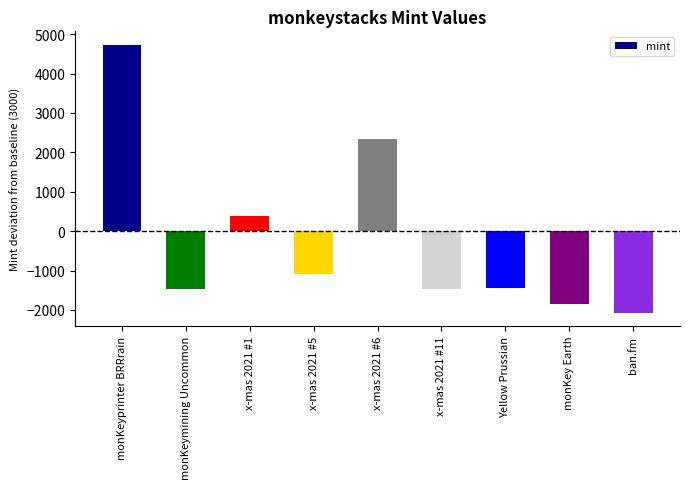

What is the greatest value displayed?

4731